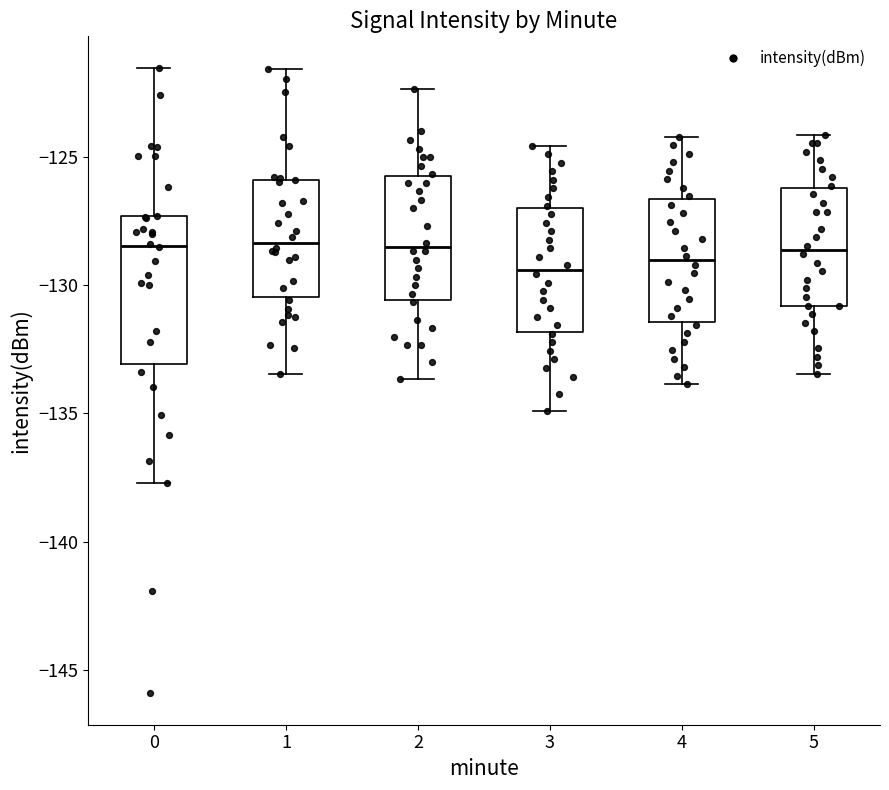

Where does the upper whisker of the box at x = 1 end on the y-axis? The values are not printed on the chart, so give them approximately, as read against the axis.

-121.5